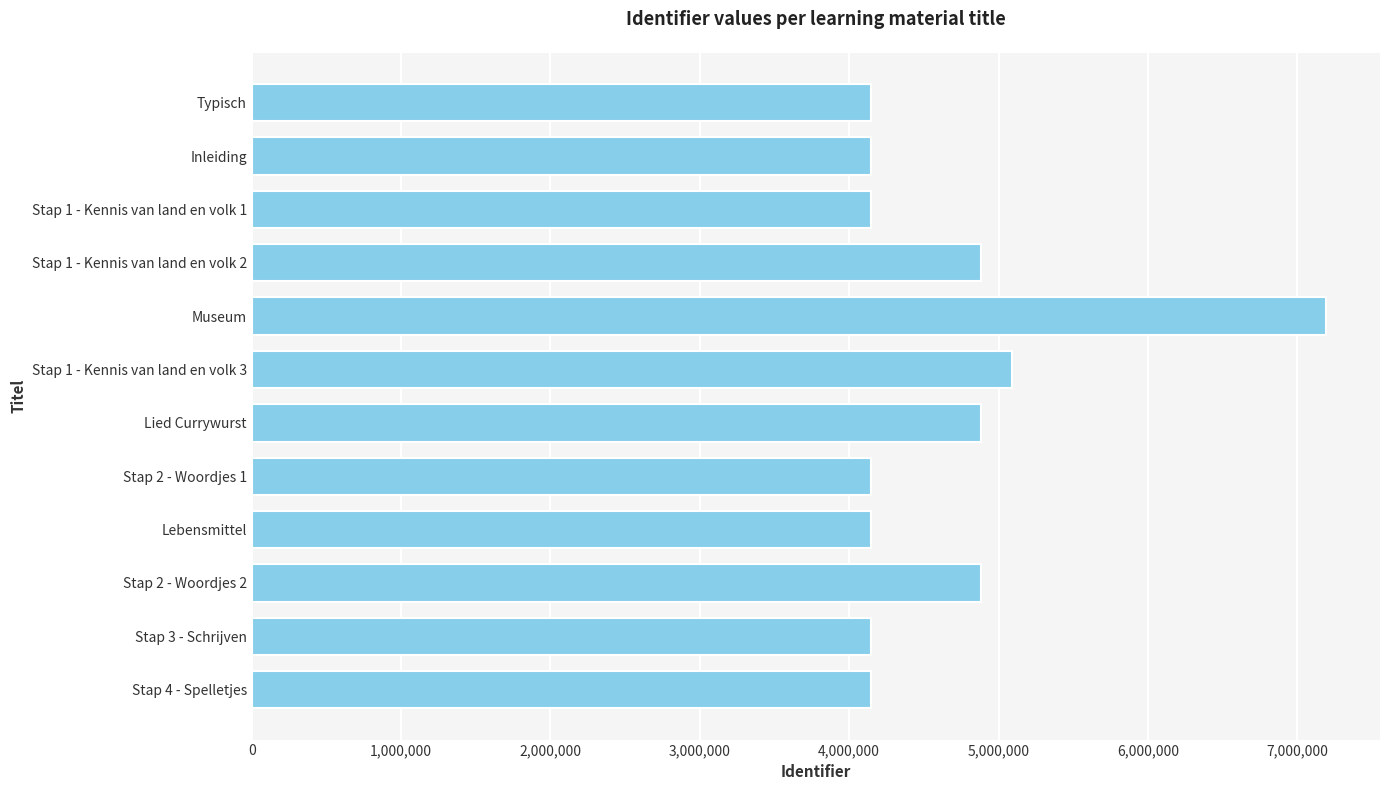

Are the bars horizontal?

Yes